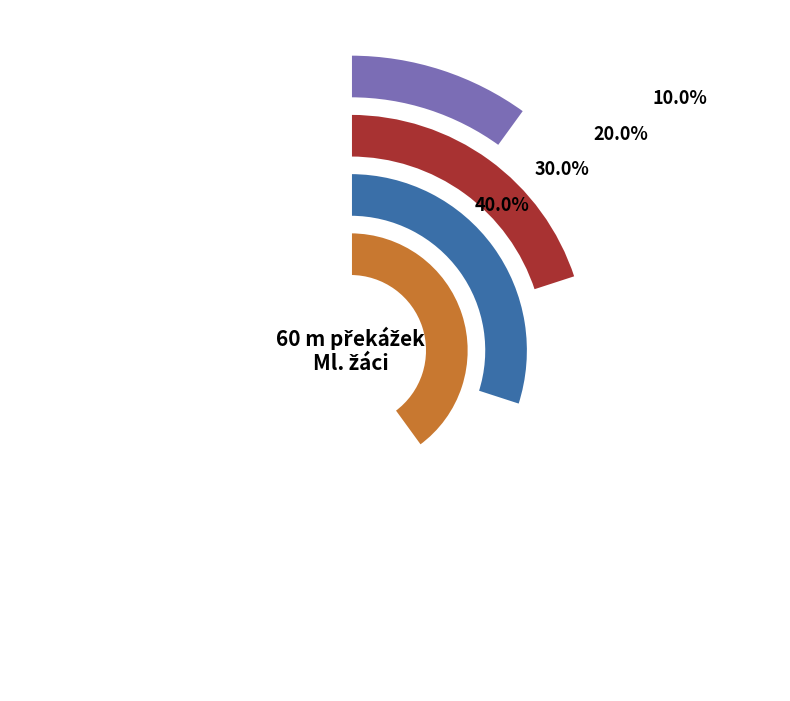

Which slice is the largest?

Moucha Petr